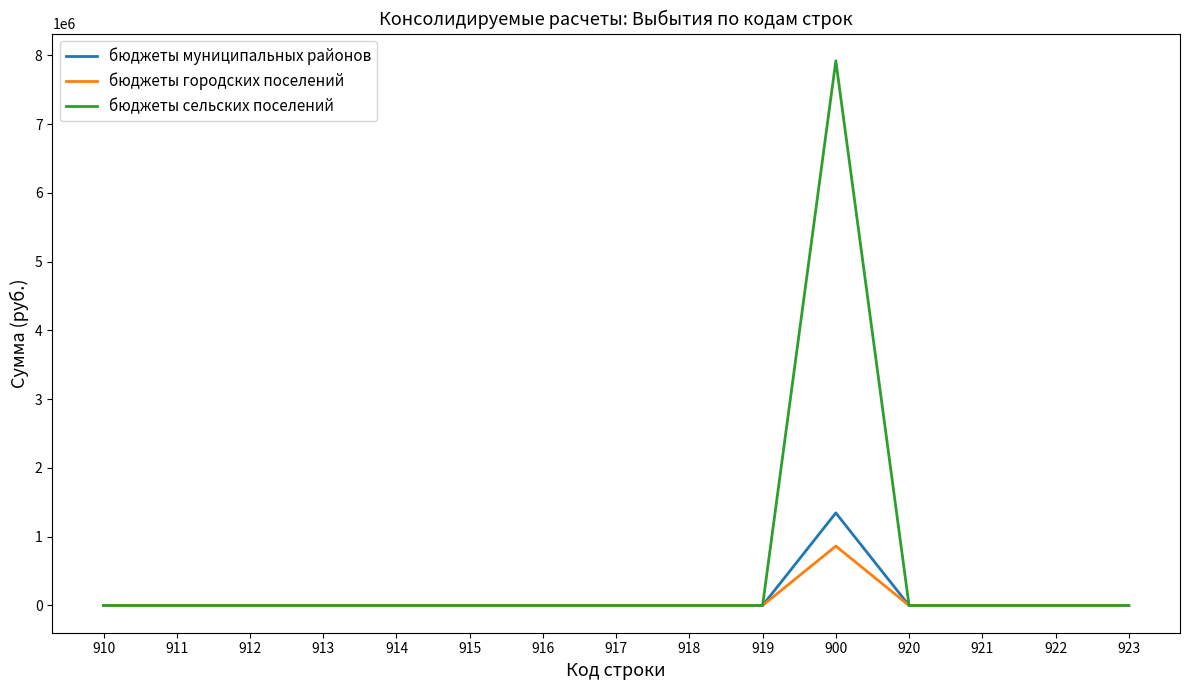

Is the value of бюджеты городских поселений at 900 greater than the value of бюджеты муниципальных районов at 920?

Yes